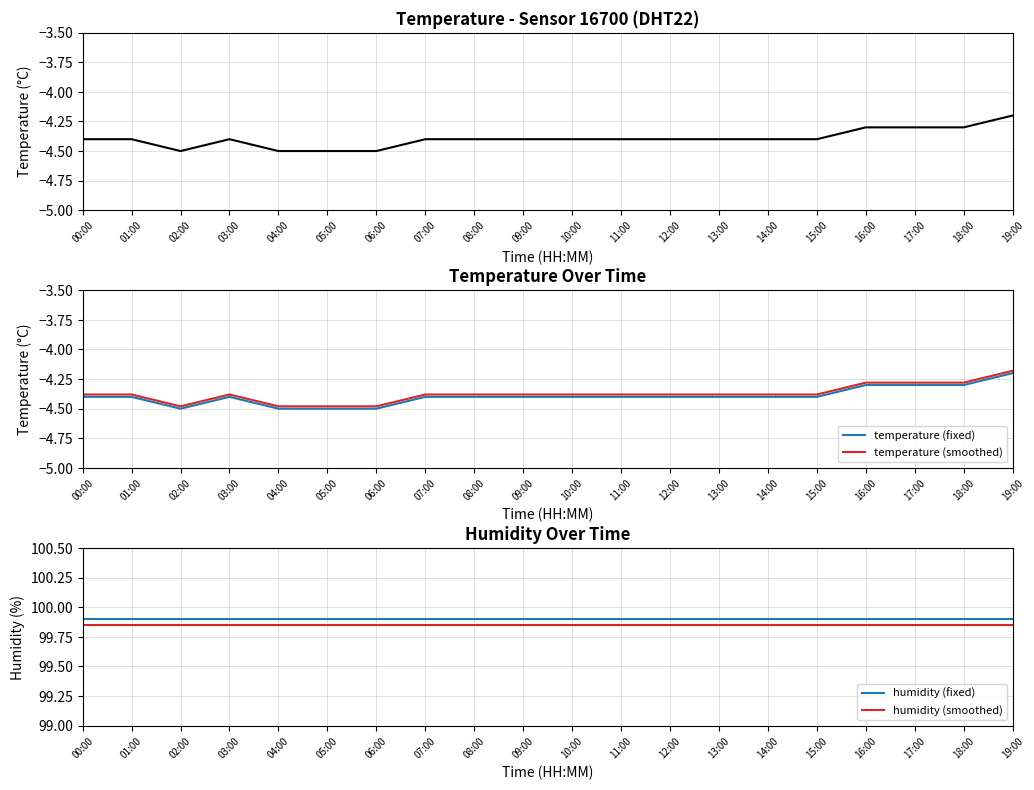

Reading right to left, extract all data points from this chart.

temperature: -4.2	-4.3	-4.3	-4.3	-4.4	-4.4	-4.4	-4.4	-4.4	-4.4	-4.4	-4.4	-4.4	-4.5	-4.5	-4.5	-4.4	-4.5	-4.4	-4.4
temperature (fixed): -4.2	-4.3	-4.3	-4.3	-4.4	-4.4	-4.4	-4.4	-4.4	-4.4	-4.4	-4.4	-4.4	-4.5	-4.5	-4.5	-4.4	-4.5	-4.4	-4.4
temperature (smoothed): -4.2	-4.3	-4.3	-4.3	-4.4	-4.4	-4.4	-4.4	-4.4	-4.4	-4.4	-4.4	-4.4	-4.5	-4.5	-4.5	-4.4	-4.5	-4.4	-4.4
humidity (fixed): 99.9	99.9	99.9	99.9	99.9	99.9	99.9	99.9	99.9	99.9	99.9	99.9	99.9	99.9	99.9	99.9	99.9	99.9	99.9	99.9
humidity (smoothed): 99.9	99.9	99.9	99.9	99.9	99.9	99.9	99.9	99.9	99.9	99.9	99.9	99.9	99.9	99.9	99.9	99.9	99.9	99.9	99.9